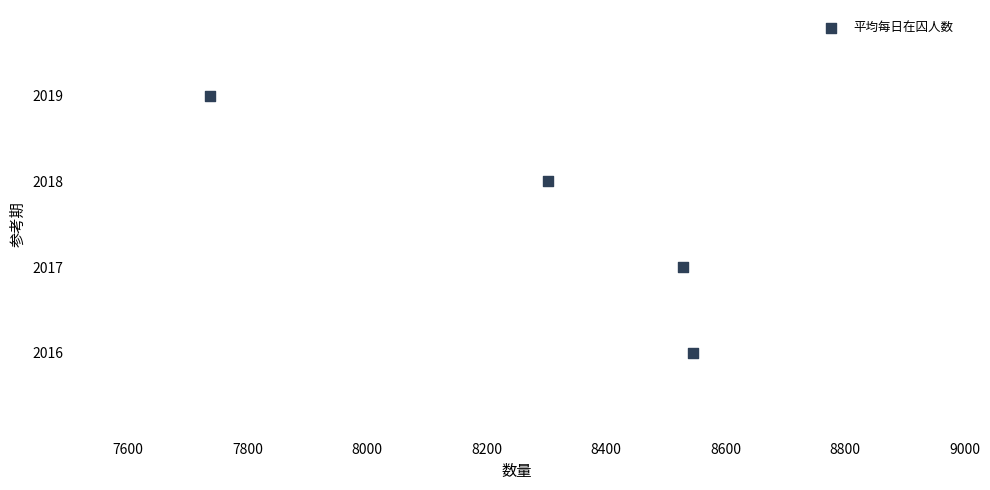

What is the average X value?

8279